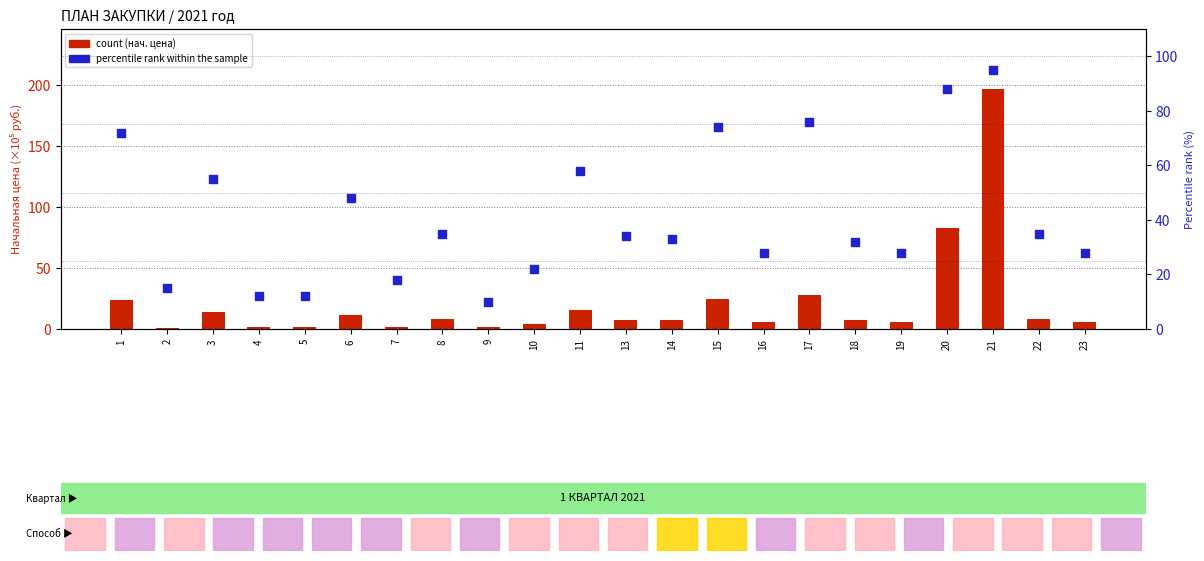

What is the total value across all series at 16?

34.0